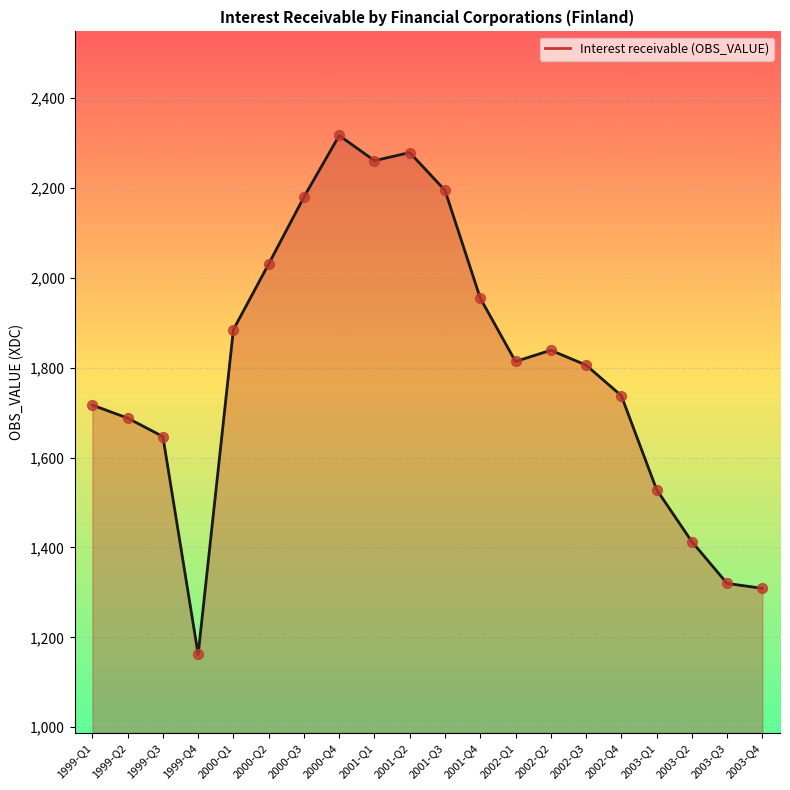

Which has a higher value, 2001-Q2 or 2002-Q3?

2001-Q2